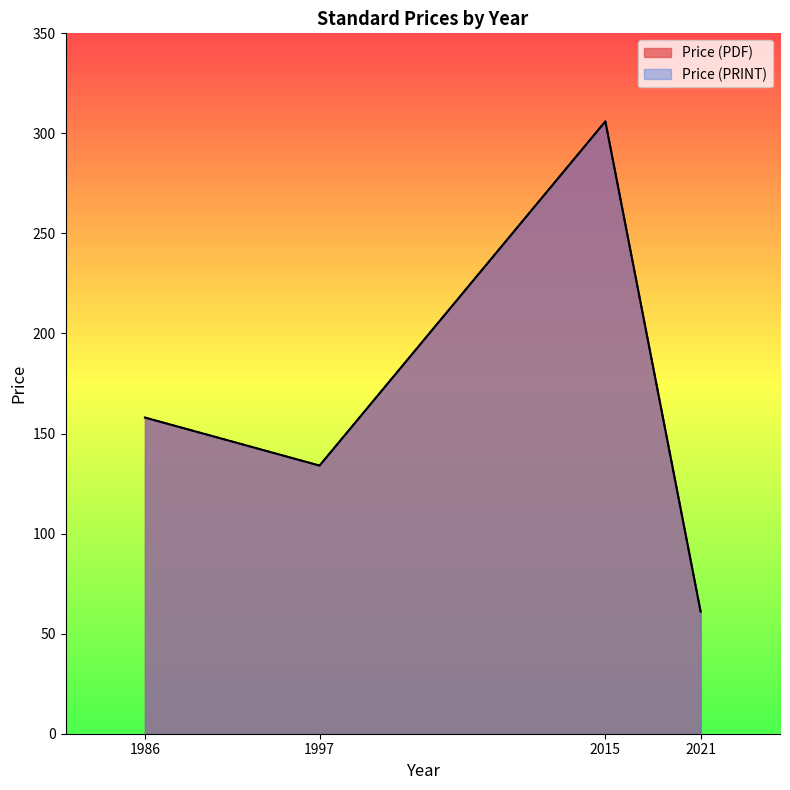

The value of Price (PDF) at 1986 is 240. True or false?

False